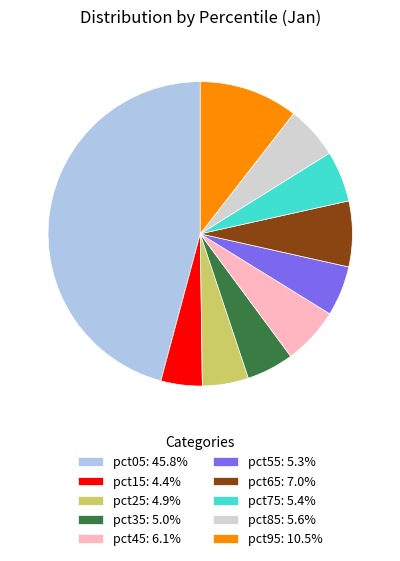

Is the sum of pct25: 4.9% and pct45: 6.1% greater than half?

No